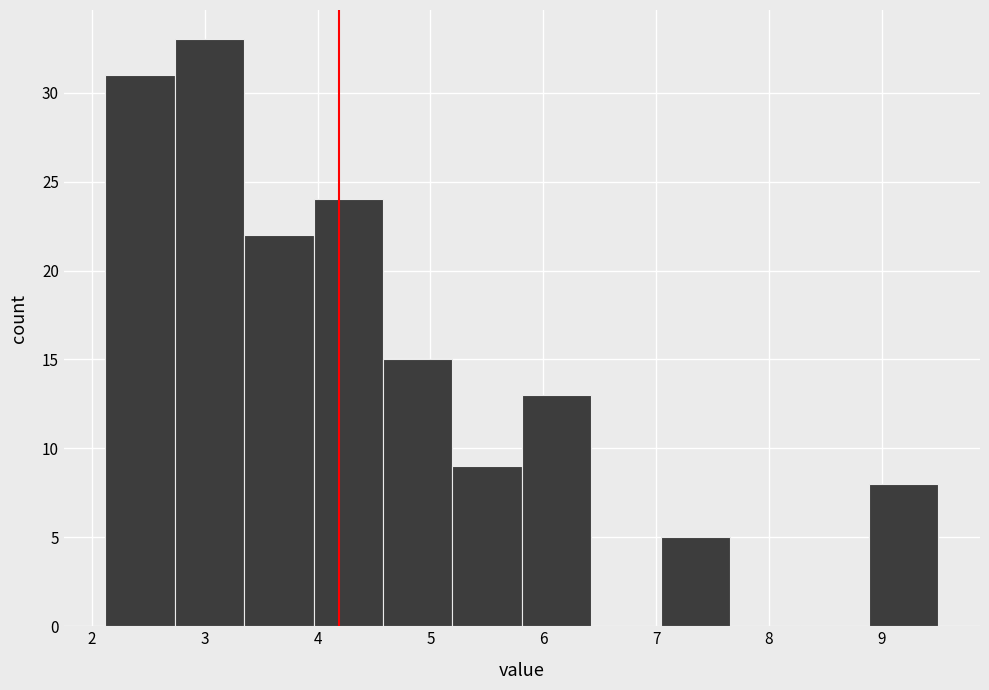

Reading left to right, transcribe this chart: for each bar, give the range it covers on the x-axis and its height. Neither the bar edges nor the heights are printed on the chart, so give them approximately, as read against the axes.

2.1 to 2.7: 31
2.7 to 3.4: 33
3.4 to 4.0: 22
4.0 to 4.6: 24
4.6 to 5.2: 15
5.2 to 5.8: 9
5.8 to 6.4: 13
6.4 to 7.0: 0
7.0 to 7.7: 5
7.7 to 8.3: 0
8.3 to 8.9: 0
8.9 to 9.5: 8